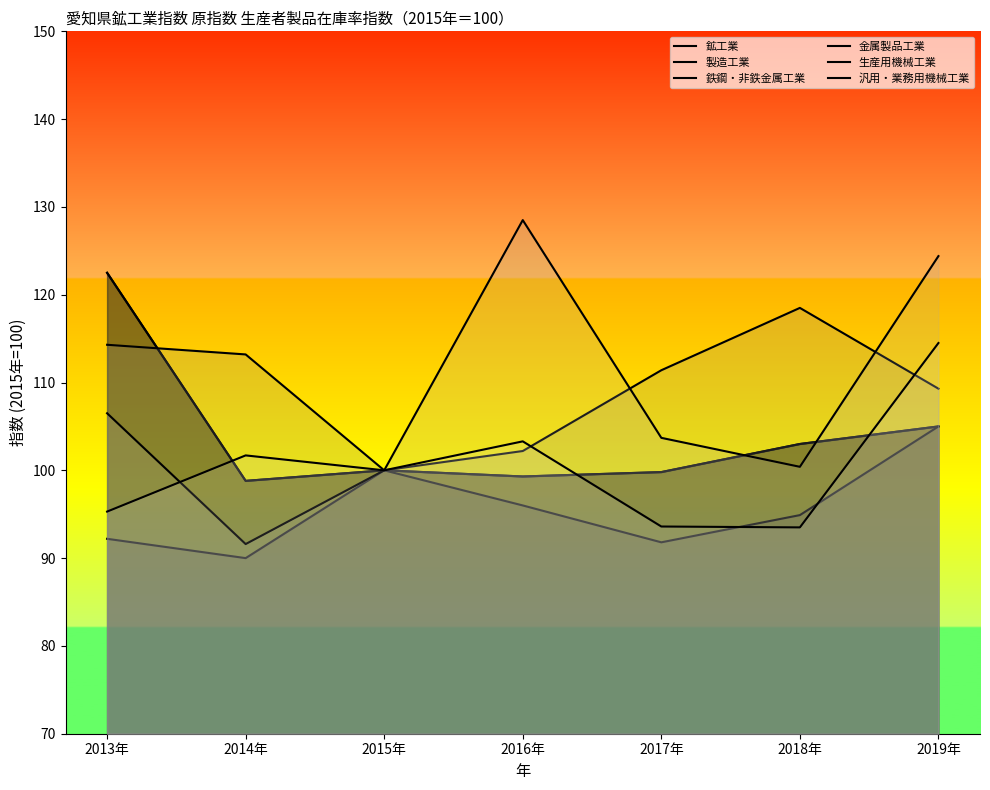

What position from the right is 2014年?

6